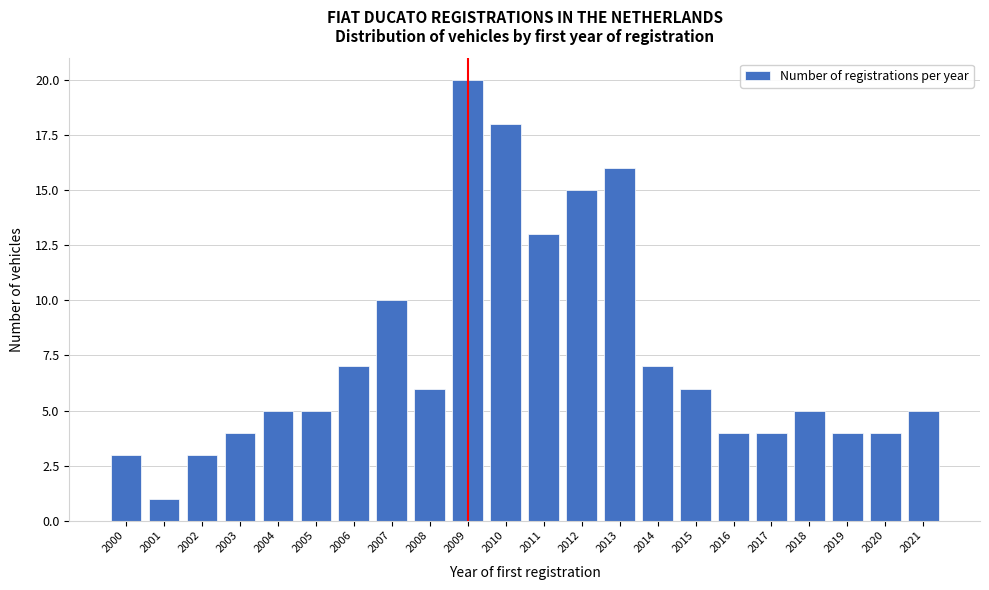

Reading left to right, list all the values displayed in this chart.

3	1	3	4	5	5	7	10	6	20	18	13	15	16	7	6	4	4	5	4	4	5